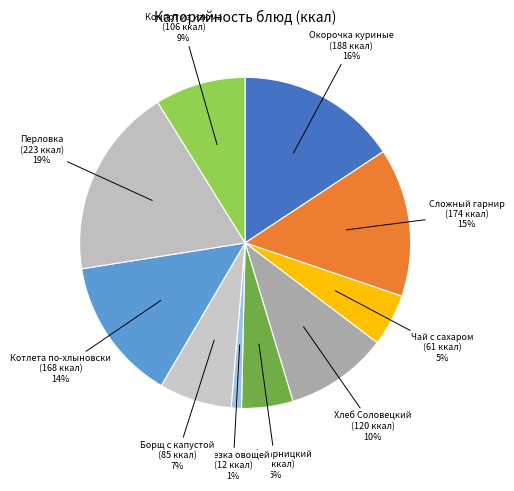

Which has a higher value, Котлета по-хлыновски or Компот из изюма?

Котлета по-хлыновски